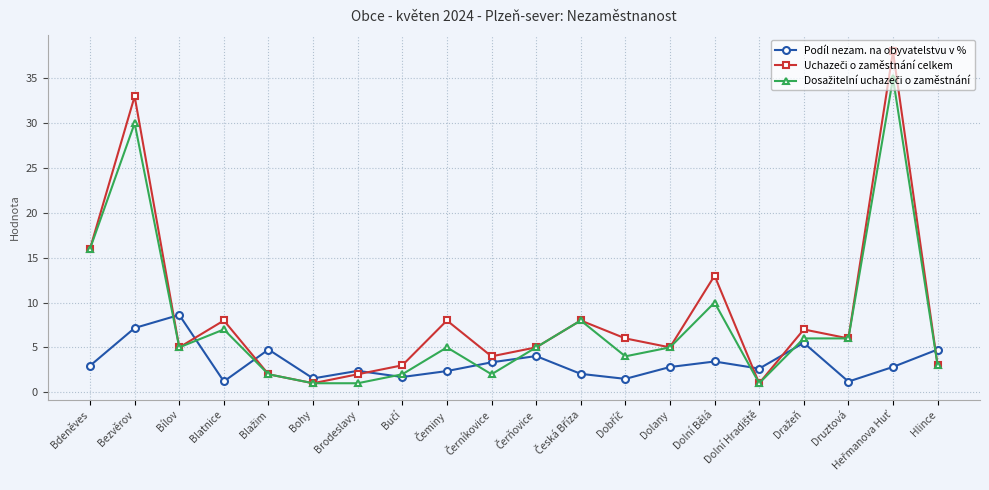

Where is the first local maximum for Podíl nezam. na obyvatelstvu v %?

Bílov